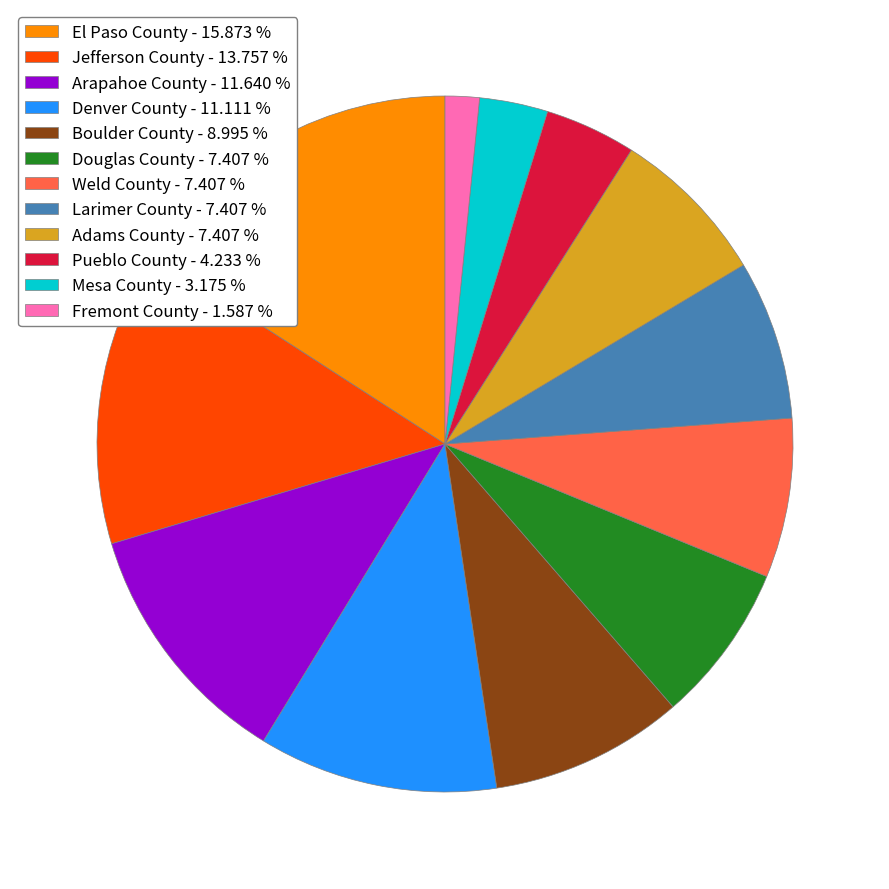

Is there any slice that represents more than half of the pie?

No